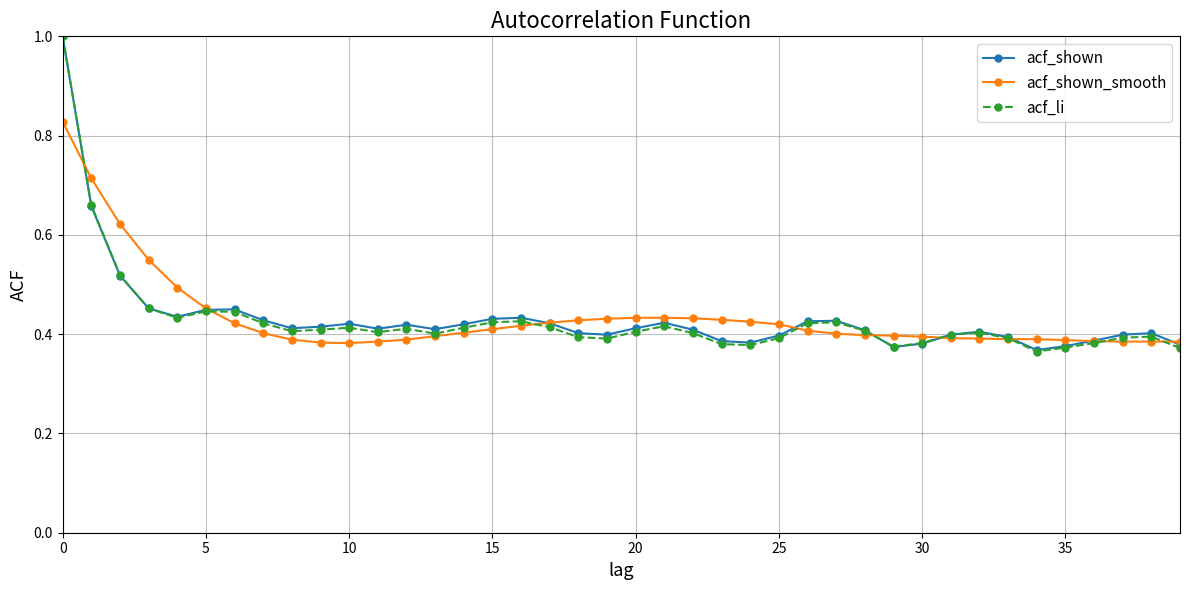

What is the greatest value displayed?

1.0